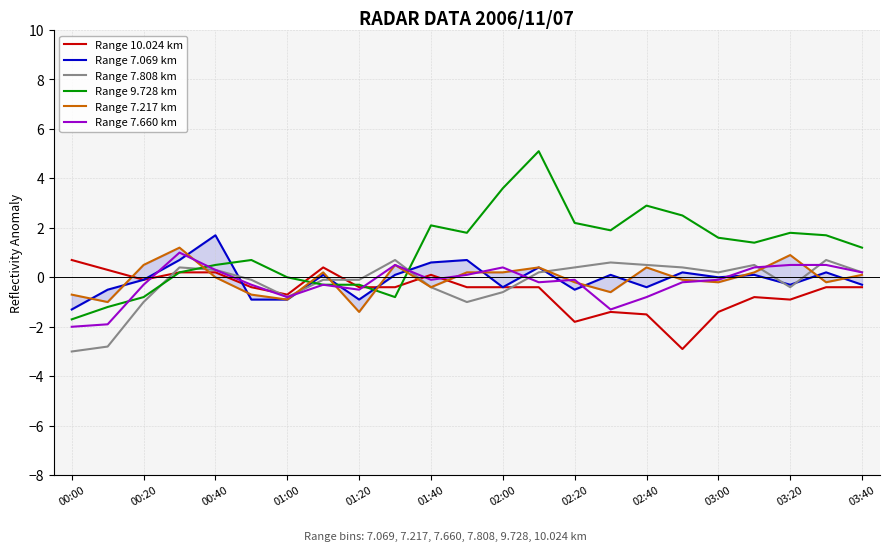

What is the highest value of the Range 7.808 km series?

0.7